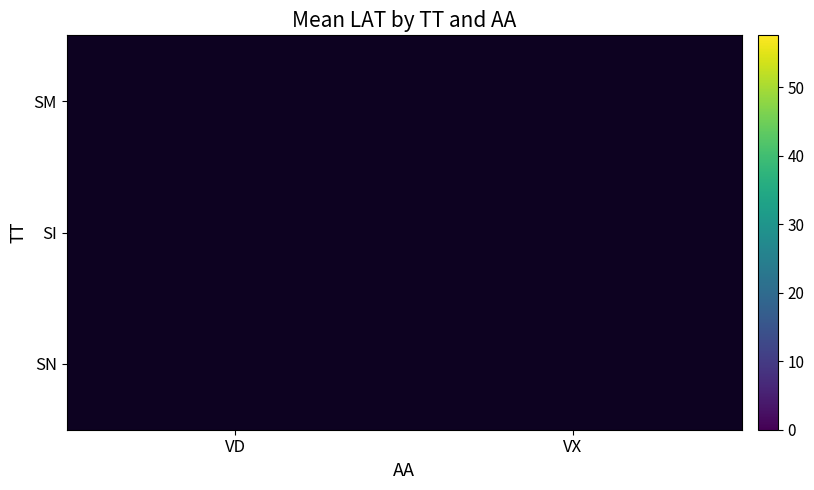

At which label does SM reach its minimum?

VD